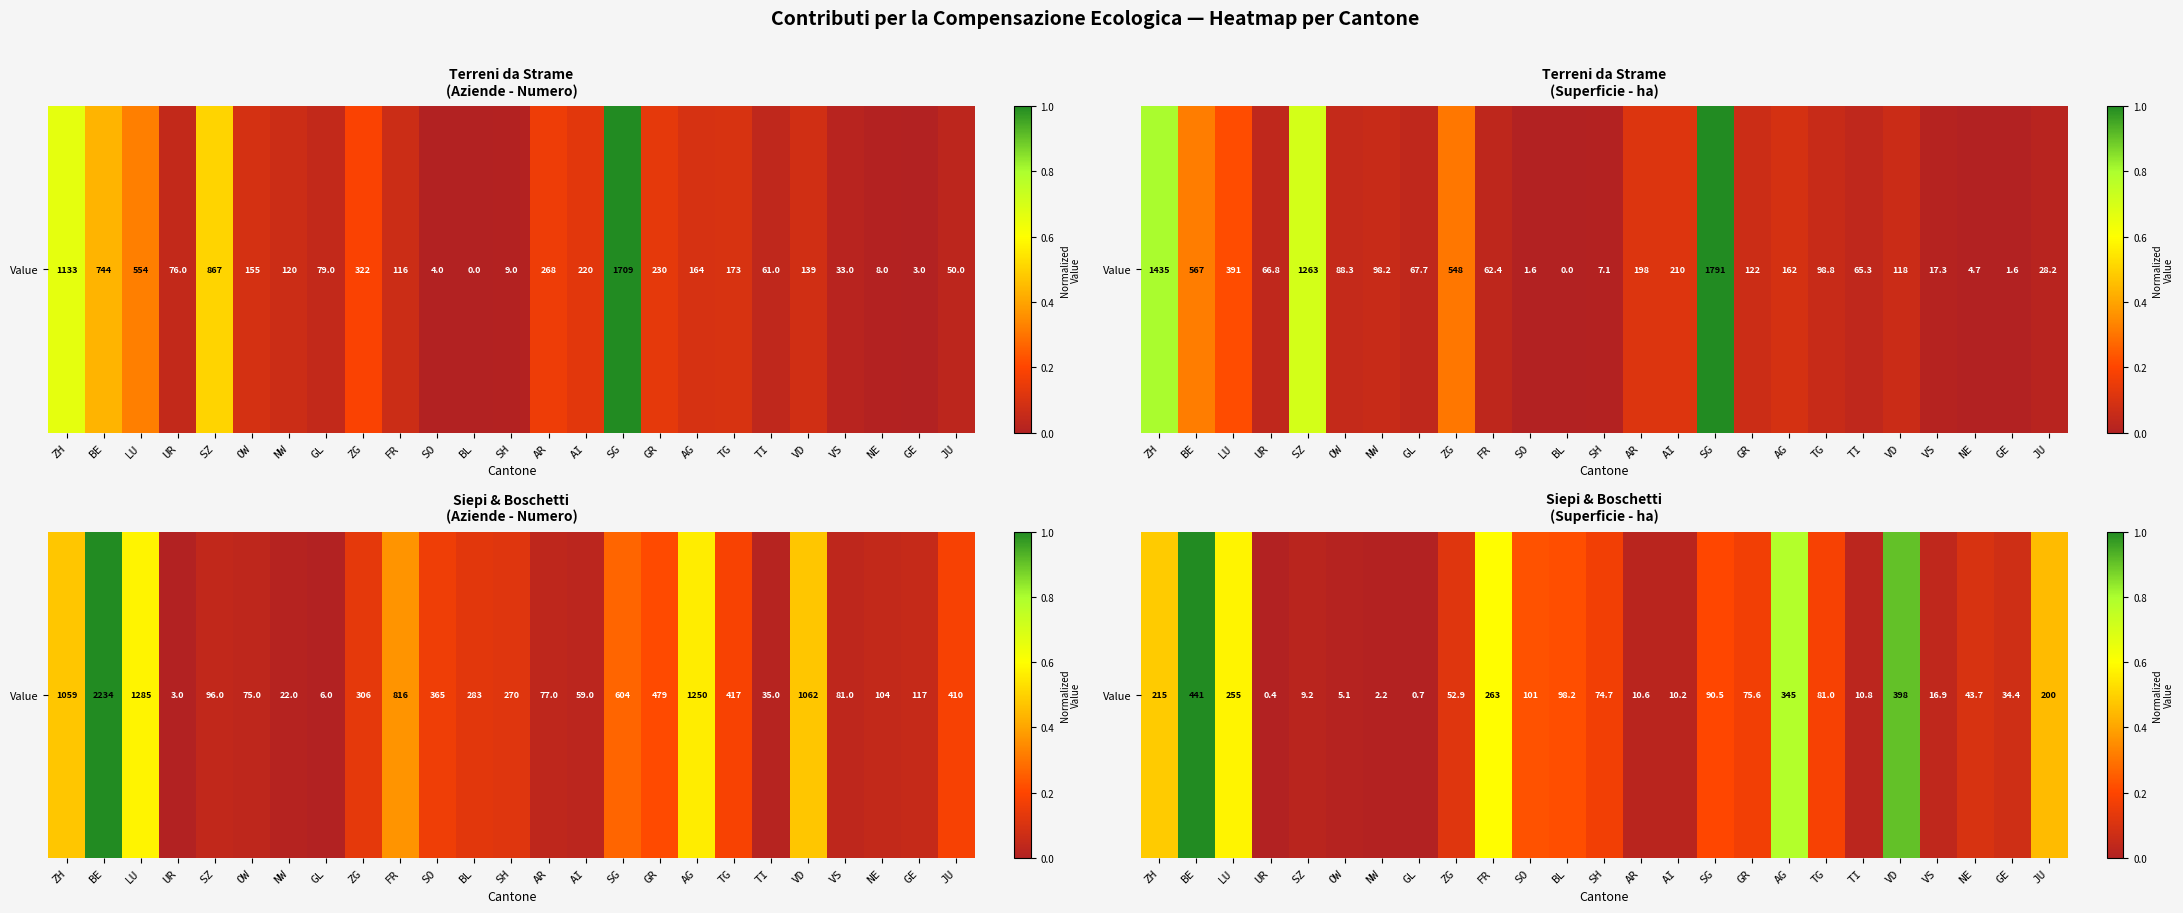

True or false: the data shows 0.0 at TI.

True